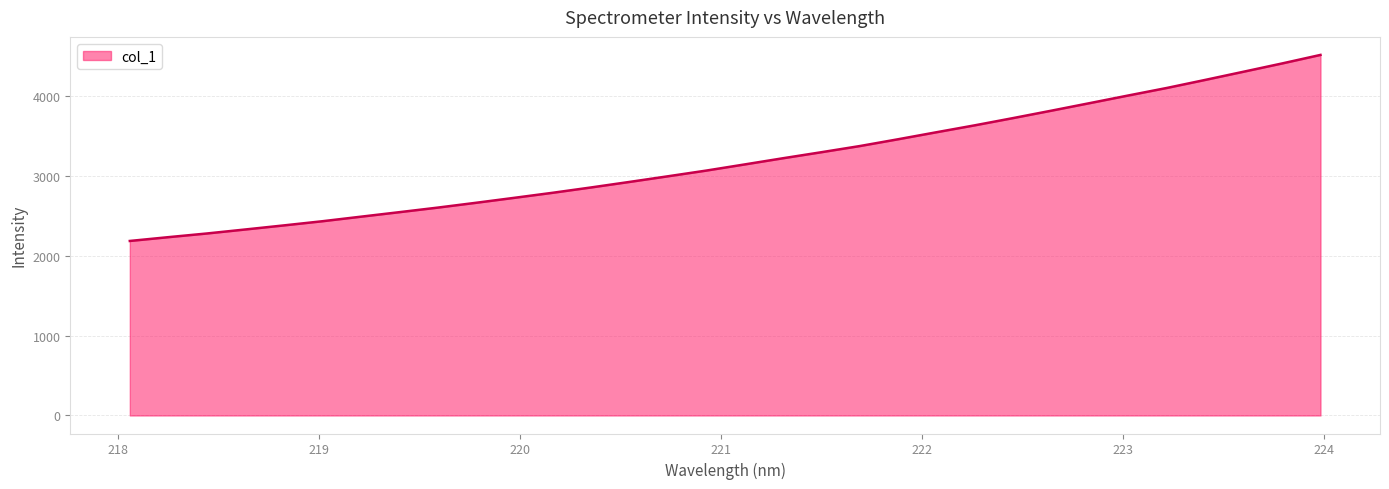

What is the difference between the maximum and minimum values?

2327.7